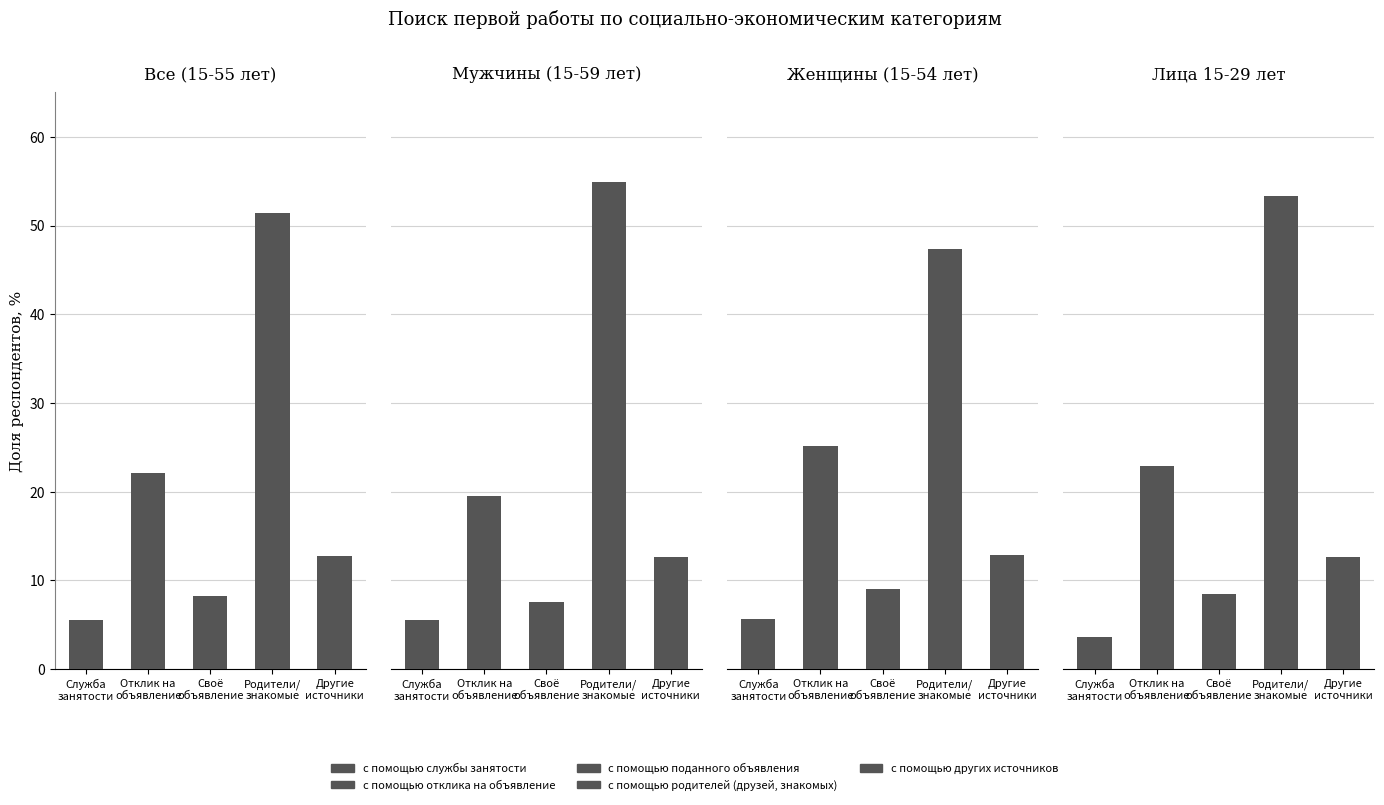

How many values in the Лица 15-29 лет series are below 12?

2